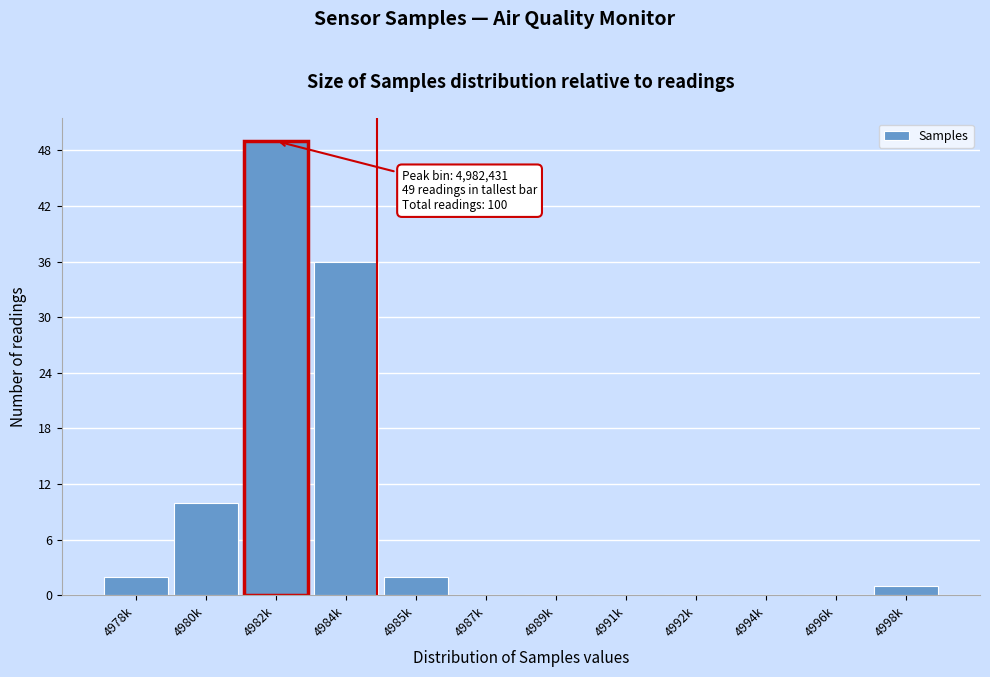

Reading left to right, what are all the values shown in this chart?

4978k=2	4980k=10	4982k=49	4984k=36	4985k=2	4987k=0	4989k=0	4991k=0	4992k=0	4994k=0	4996k=0	4998k=1